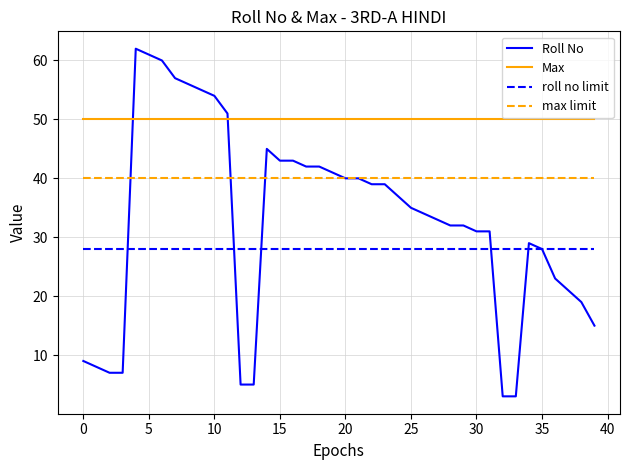

What is the minimum value for Roll No?

3